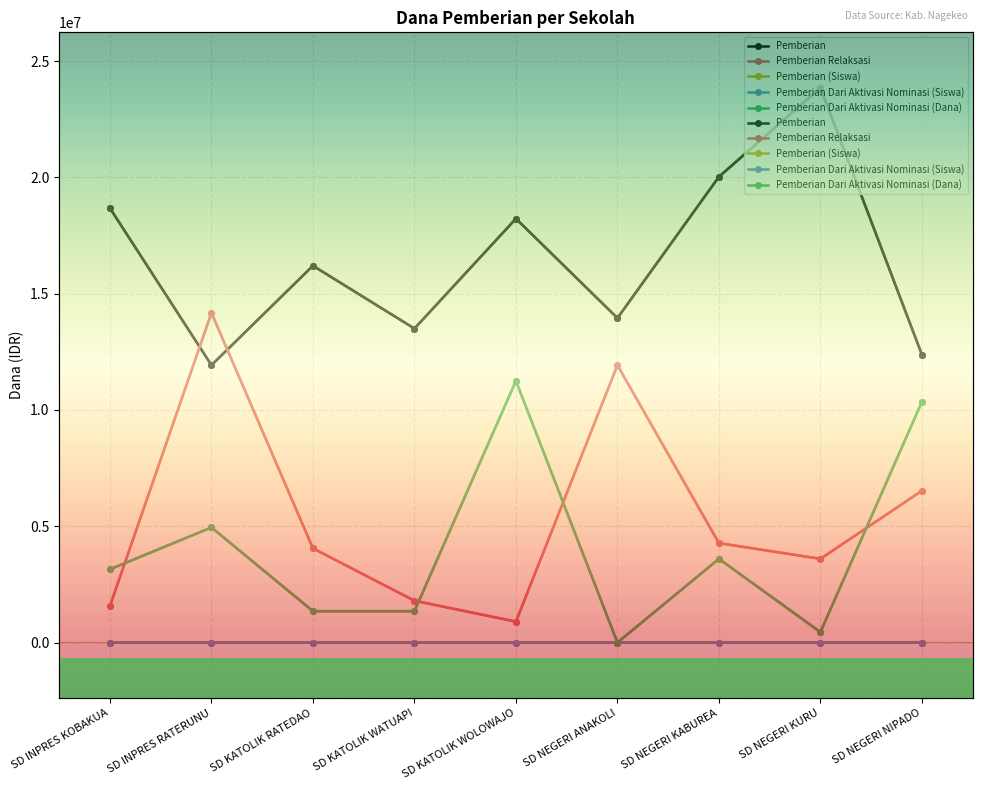

How many series are shown in this chart?

5